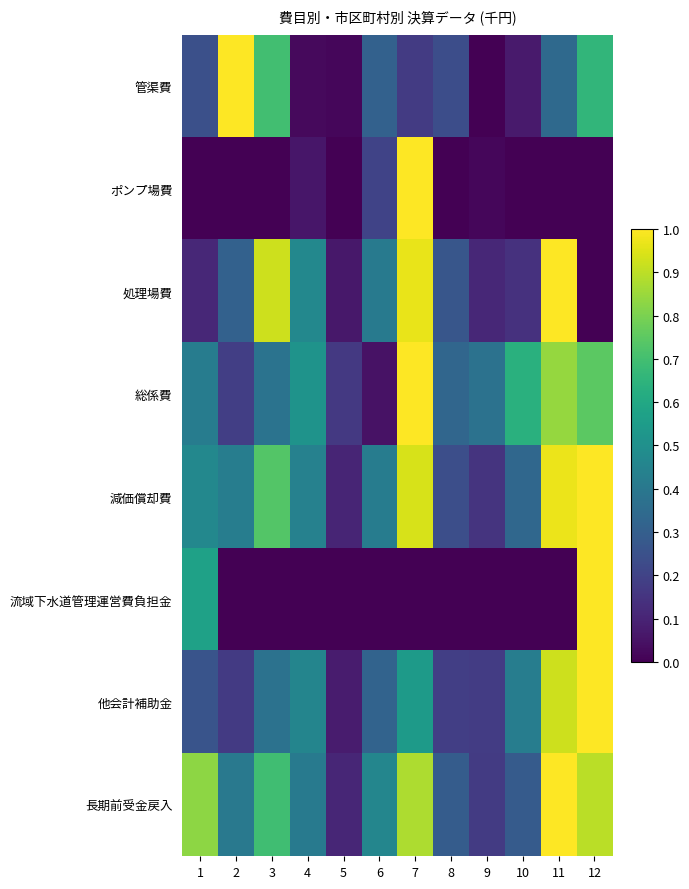

What is the spread (max minus min) of values at 7?

1.0